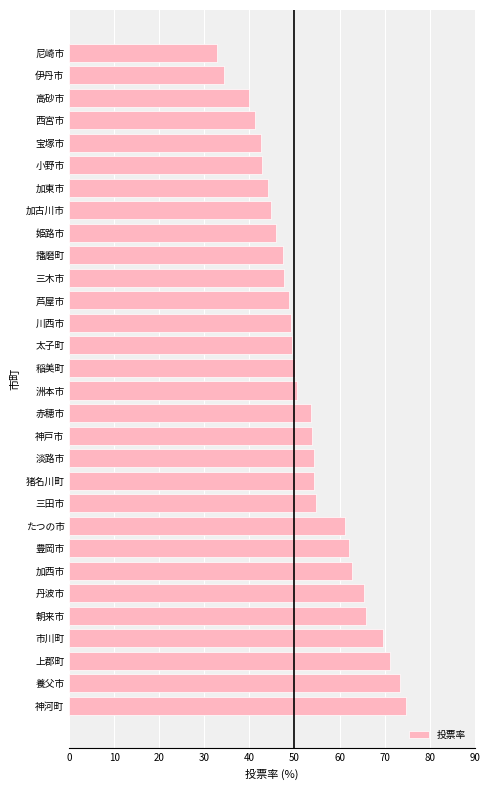

The chart shows a value of 53.6 at 赤穂市. True or false?

True